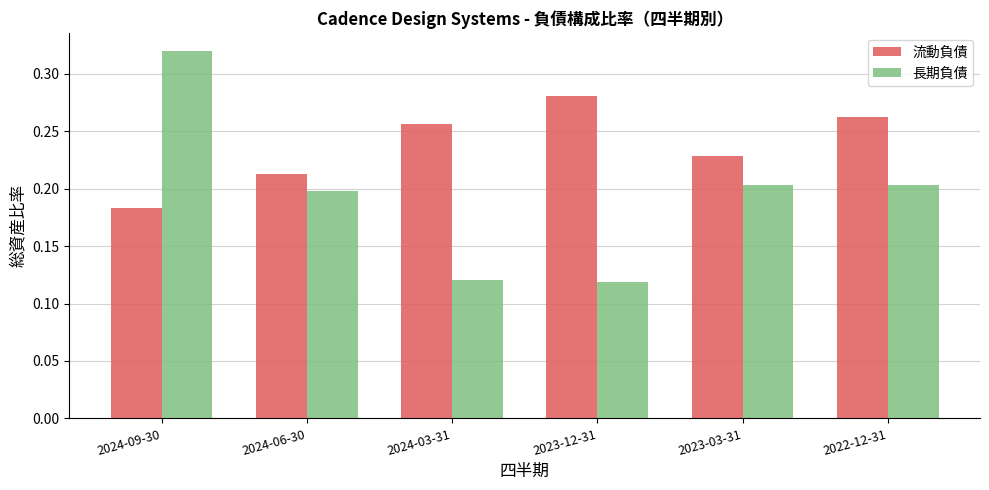

Is it true that 流動負債 equals 0.2 at 2023-03-31?

True